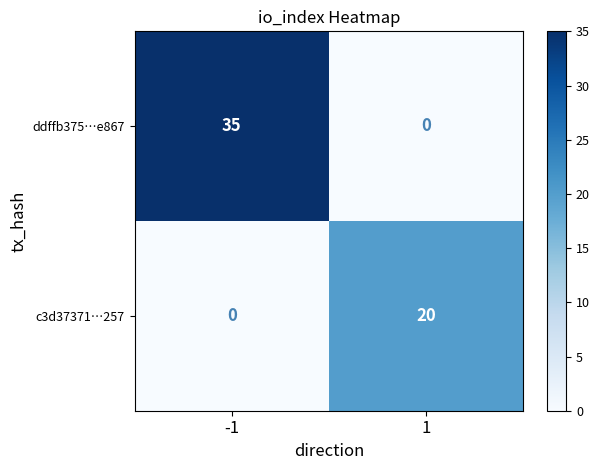

What value does the c3d37371…257 series have at 1, to the nearest 5?

20